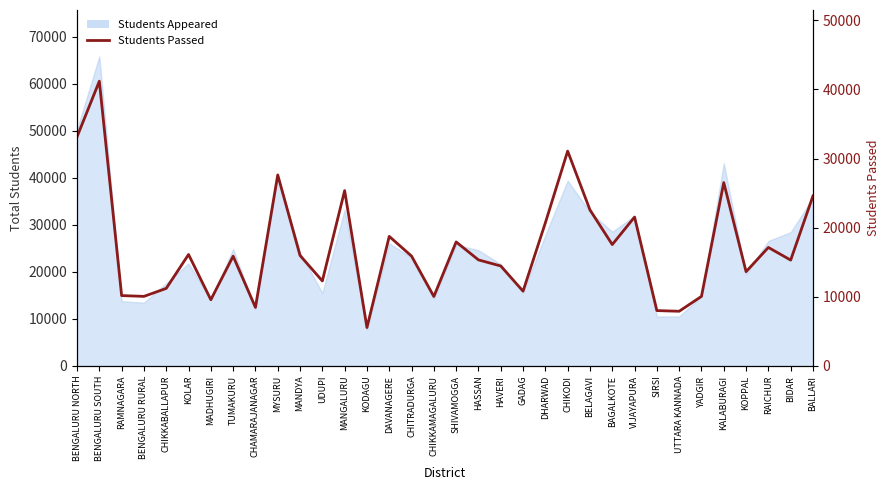

Does the chart have visible grid lines?

No